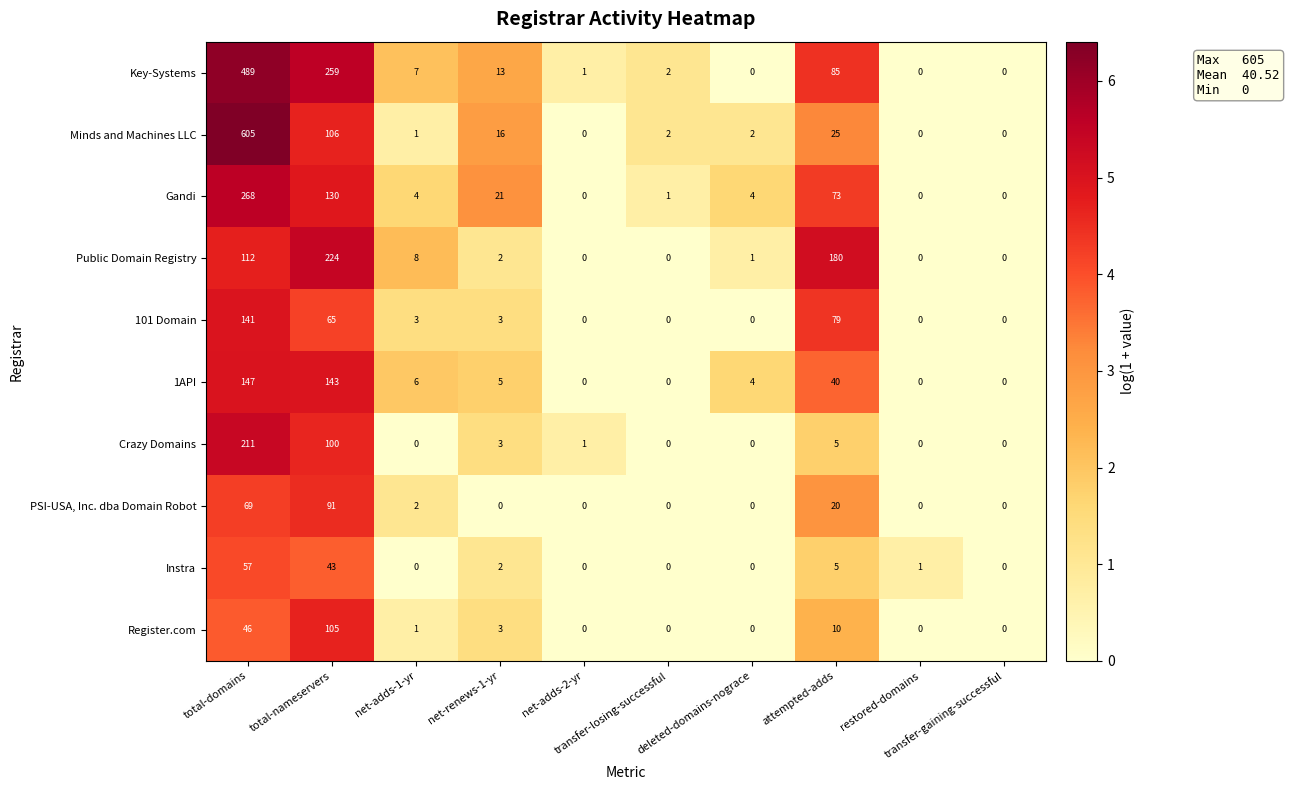

What is the maximum value shown in the chart?

605